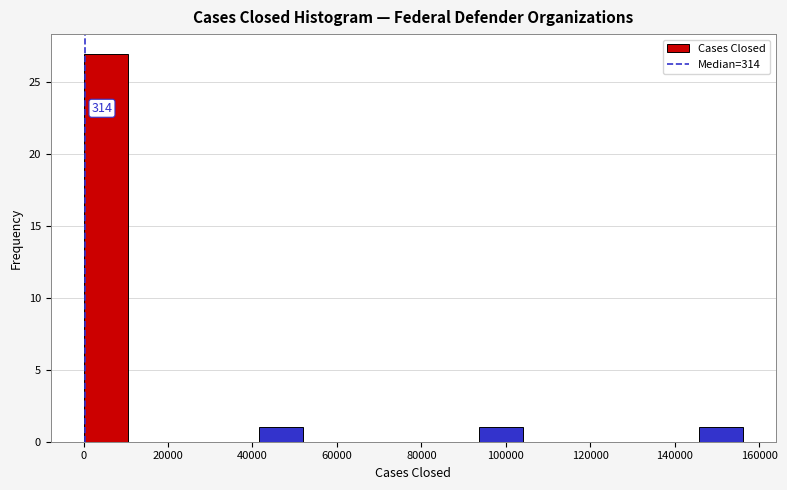

Which range on the x-axis has the tallest bar?

0 to 10000